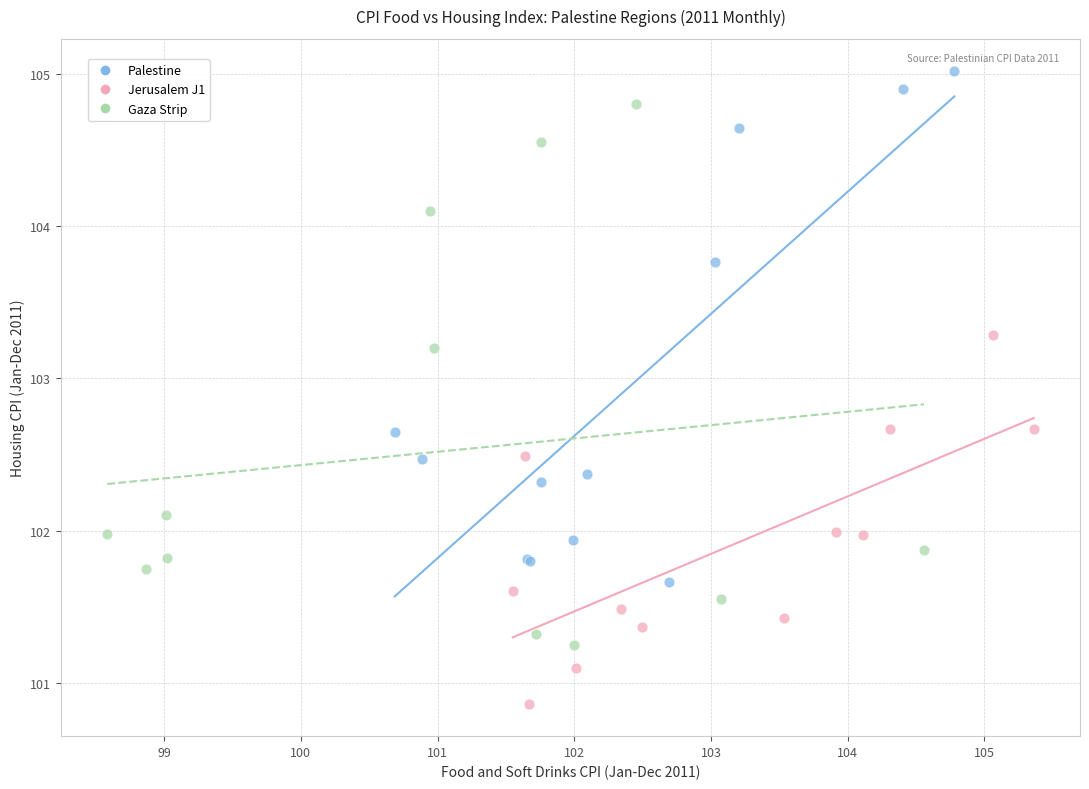

Which series has the widest spread of Y values?

Gaza Strip